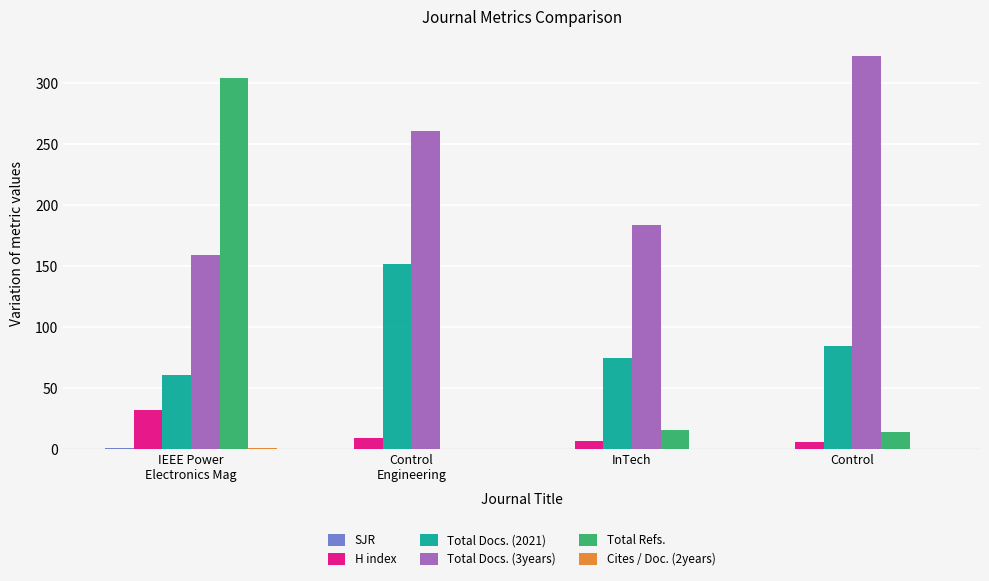

Is it true that H index equals 7.0 at InTech?

True